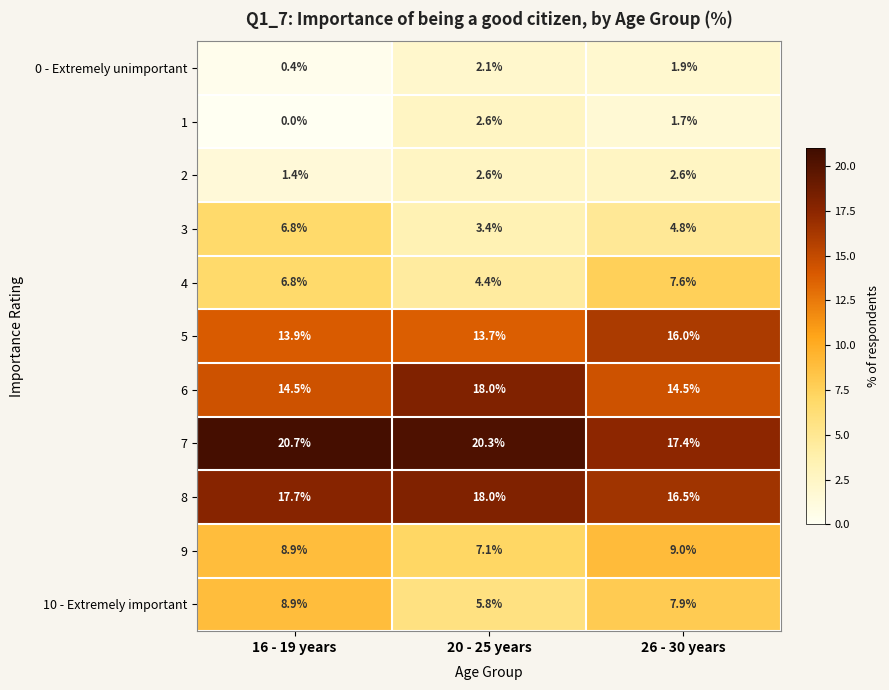

Which series has the largest range (max minus min)?

6